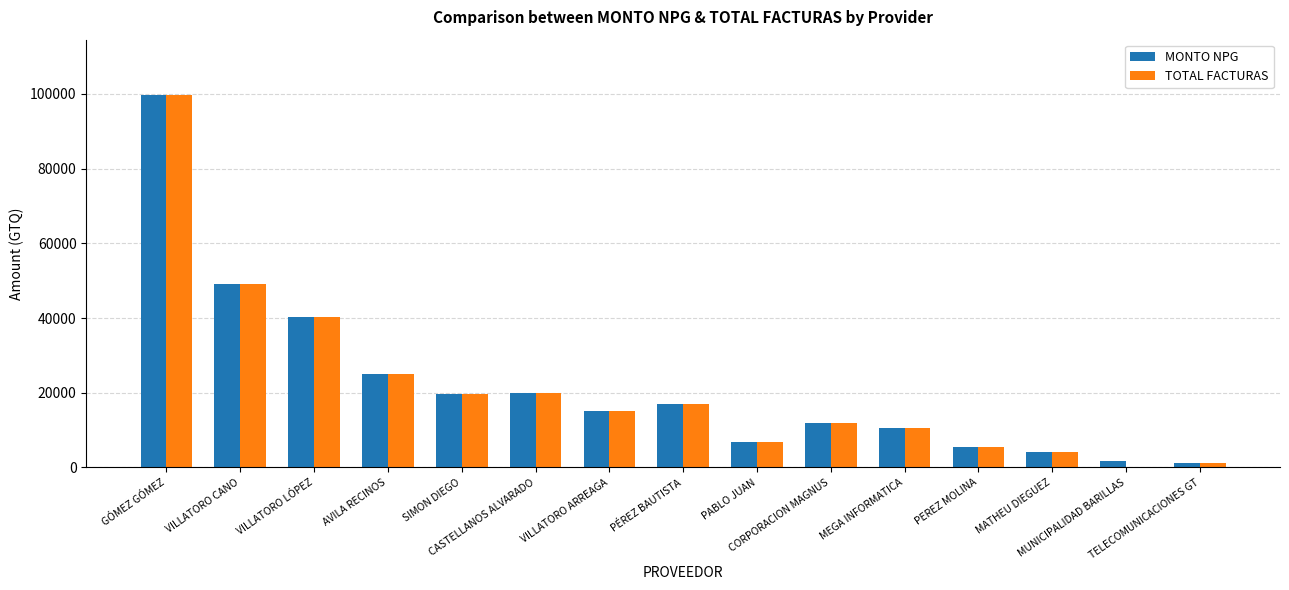

What value does the TOTAL FACTURAS series have at GÓMEZ GÓMEZ?

99600.0